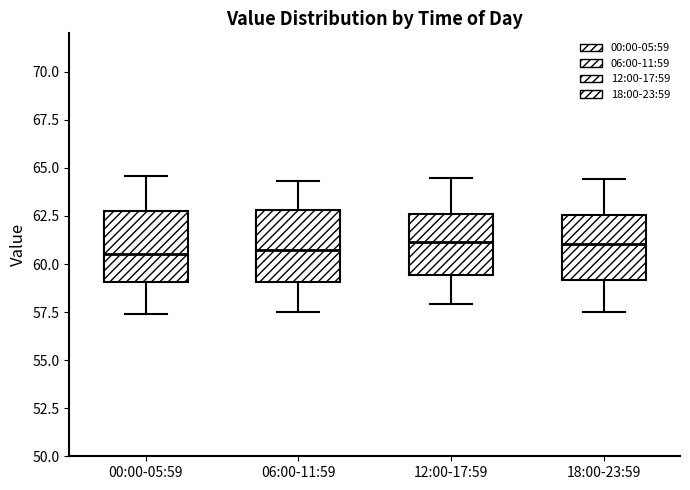

Where is the upper edge of the box for 18:00-23:59 on the y-axis? The values are not printed on the chart, so give them approximately, as read against the axis.

62.5